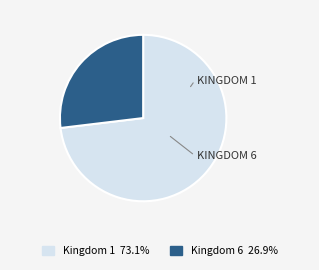

Does any single category account for the majority?

Yes